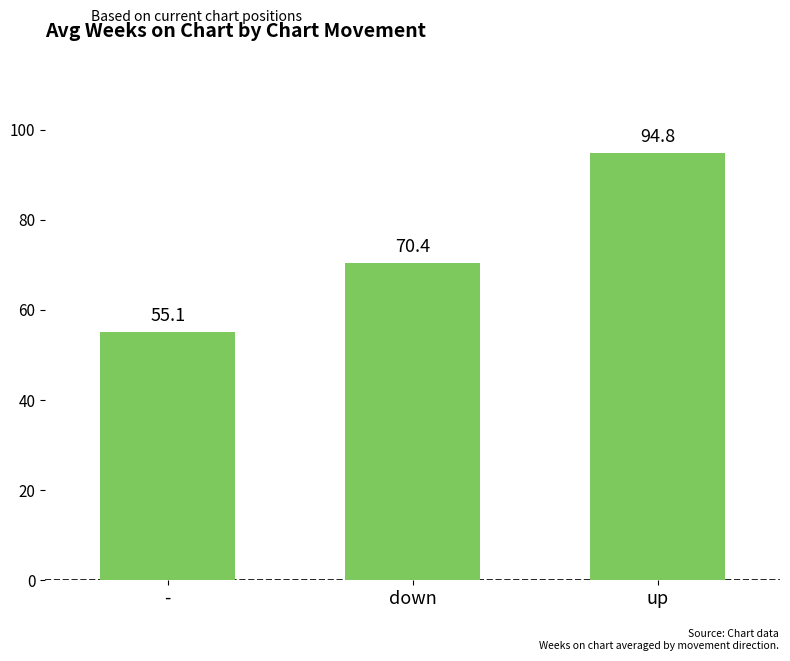

What position from the left is -?

1